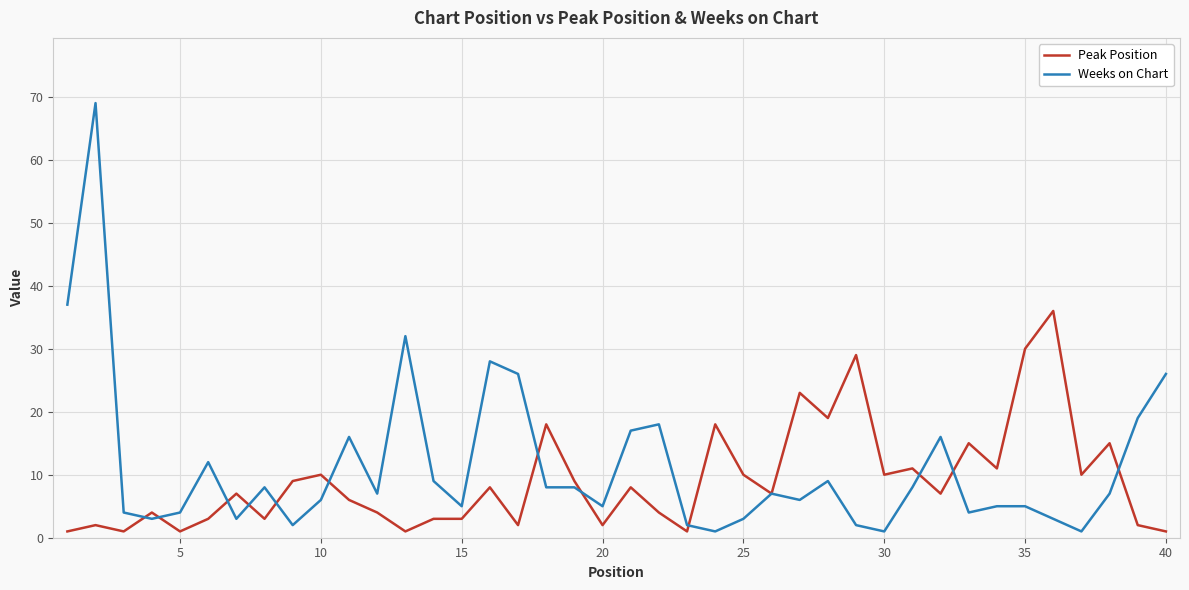

Which series has the widest spread of values?

Weeks on Chart